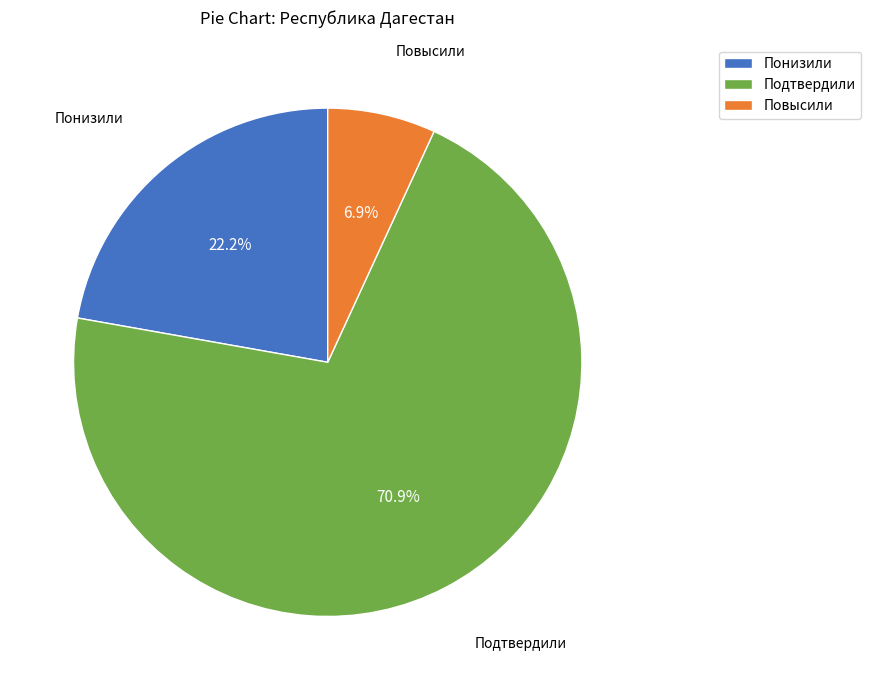

What is the majority slice?

Подтвердили